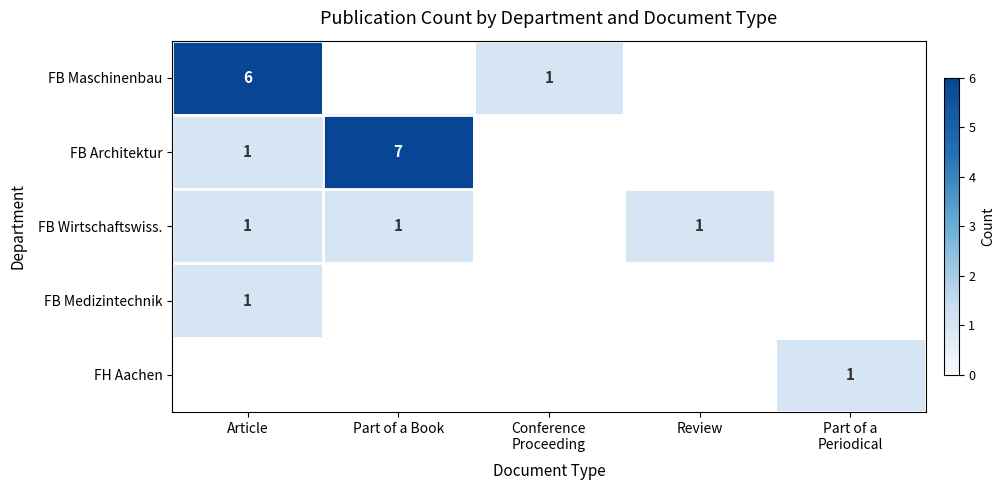

The FB Wirtschaftswiss. series shows 1 at Article. True or false?

True